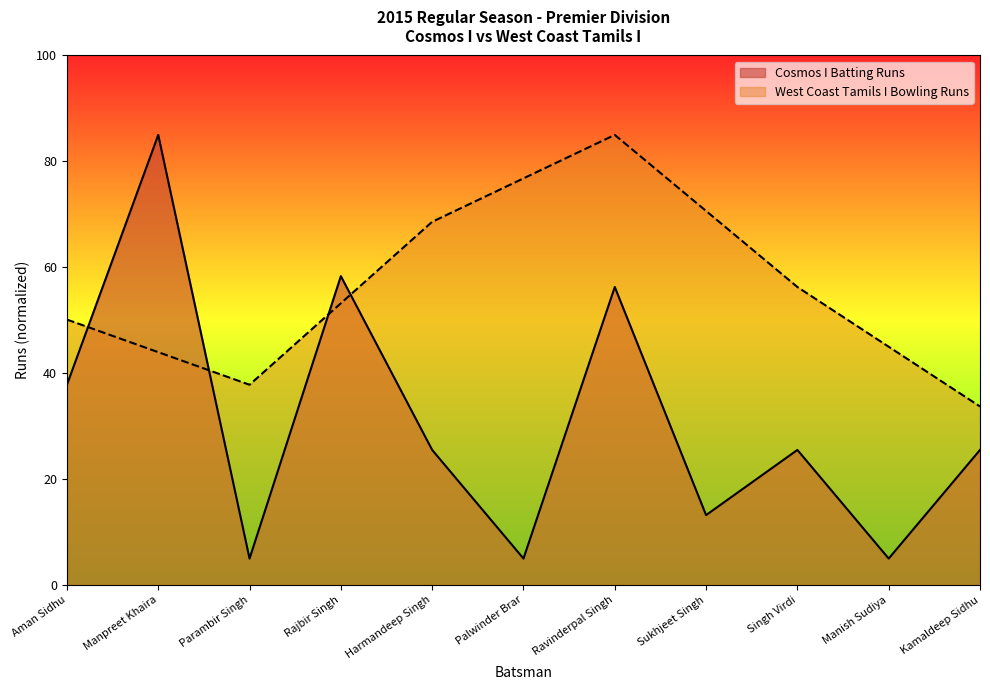

How many values are below 25?

4